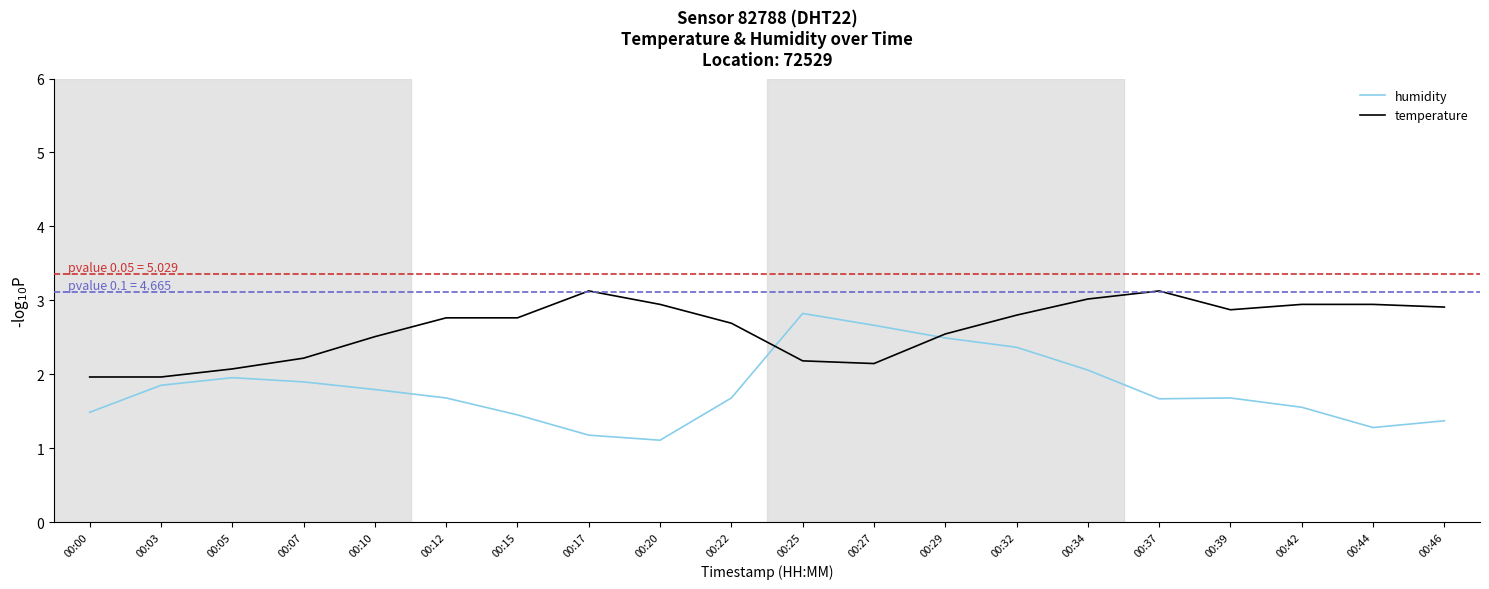

Reading left to right, extract all data points from this chart.

humidity: 1.5	1.9	2.0	1.9	1.8	1.7	1.5	1.2	1.1	1.7	2.8	2.7	2.5	2.4	2.1	1.7	1.7	1.6	1.3	1.4
temperature: 2.0	2.0	2.1	2.2	2.5	2.8	2.8	3.1	2.9	2.7	2.2	2.1	2.5	2.8	3.0	3.1	2.9	2.9	2.9	2.9